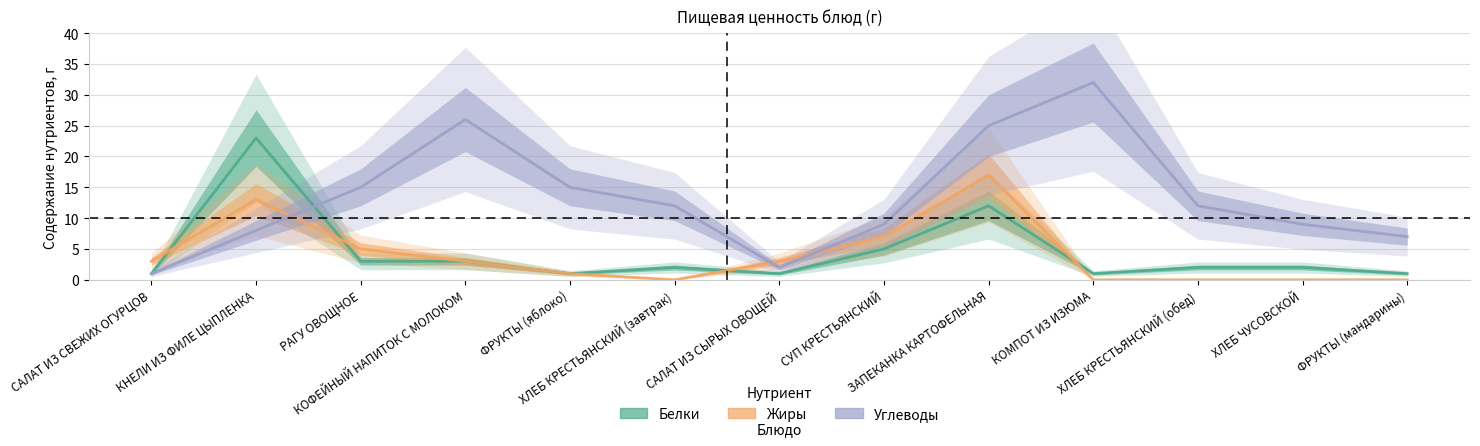

What is the total value across all series at СУП КРЕСТЬЯНСКИЙ?

21